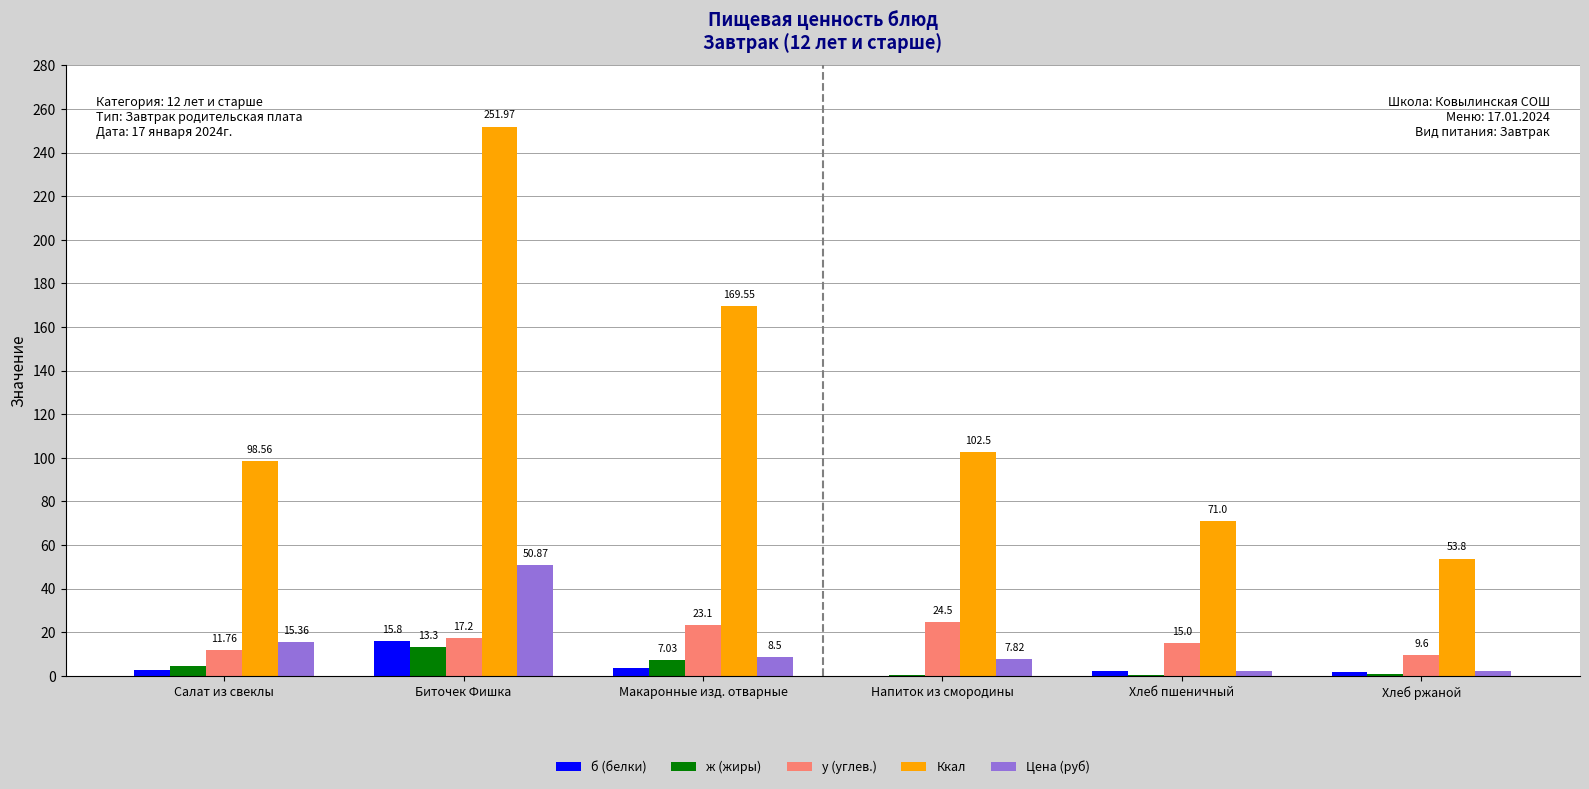

Is the value of ж (жиры) at Макаронные изд. отварные greater than the value of Ккал at Хлеб пшеничный?

No